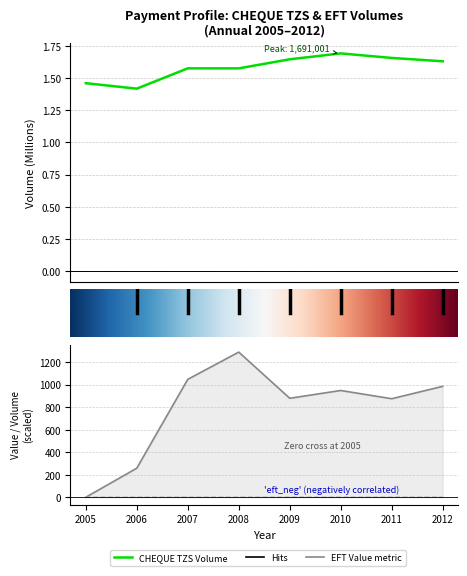

Is the value of EFT Value at 2009 greater than the value of CHEQUE USD Volume at 2009?

Yes